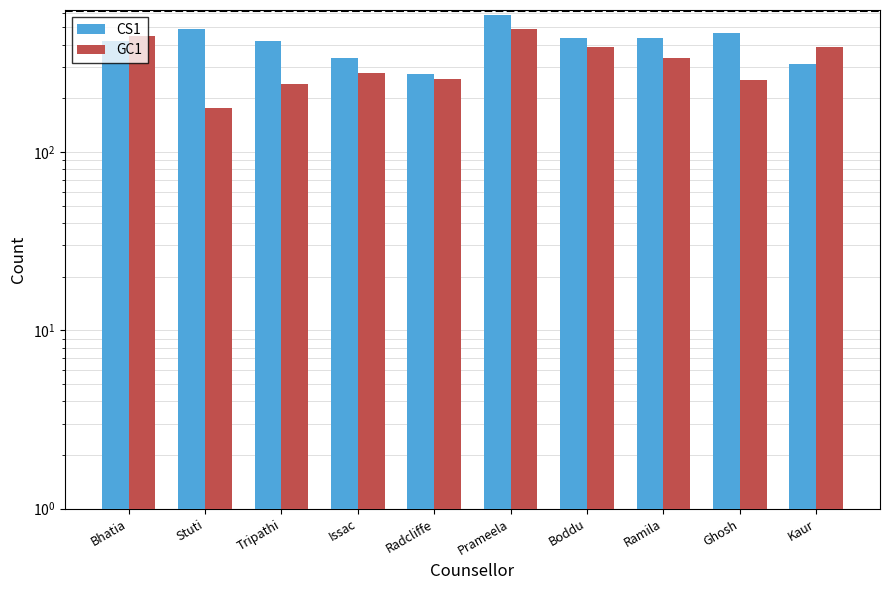

Reading right to left, what are all the values shown in this chart?

CS1: 310	464	436	433	589	273	337	419	492	421
GC1: 386	253	338	387	491	256	278	241	177	450